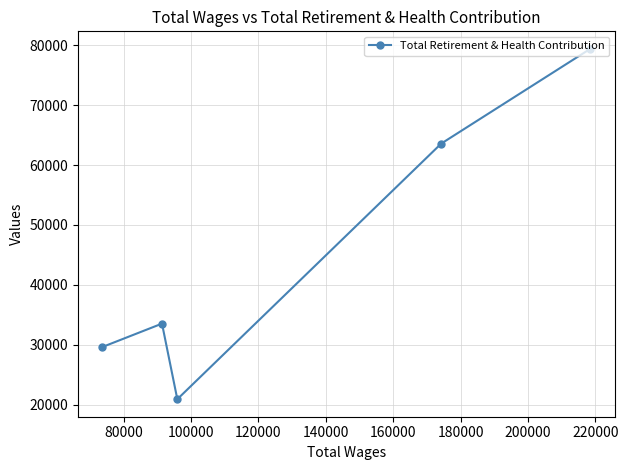

How many values exceed 33525?

2